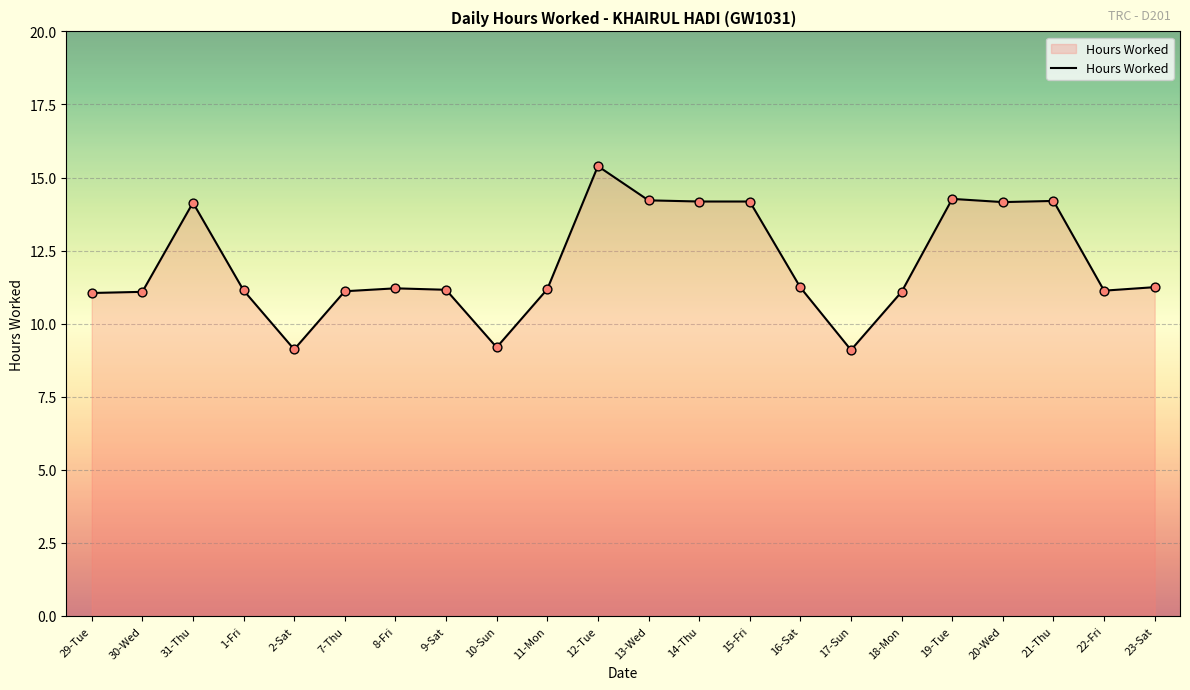

Between 29-Tue and 2-Sat, which is larger?

29-Tue